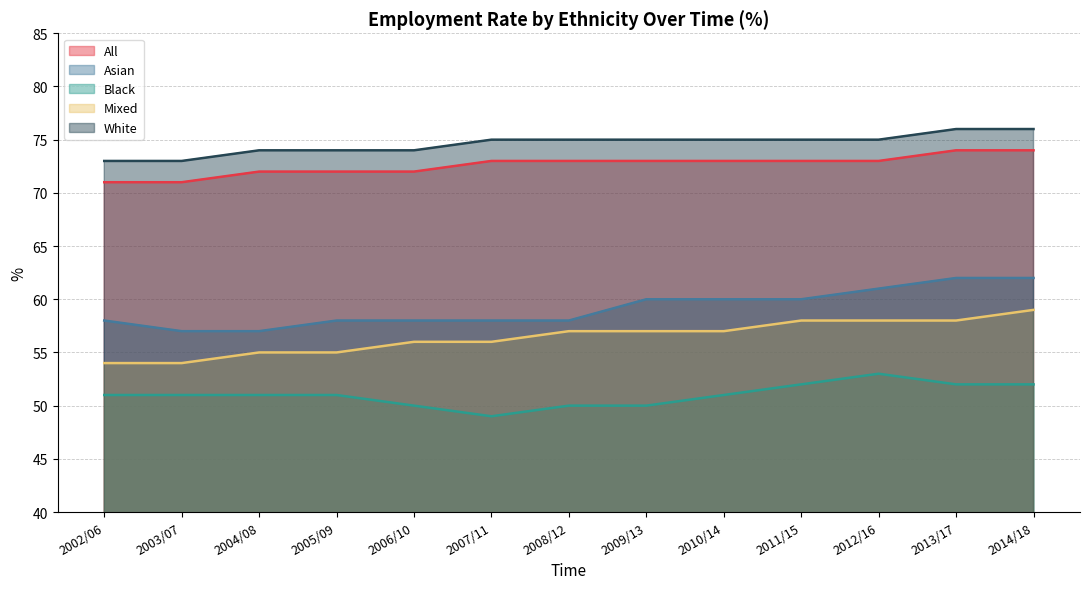

At which label does White first exceed 75?

2013/17